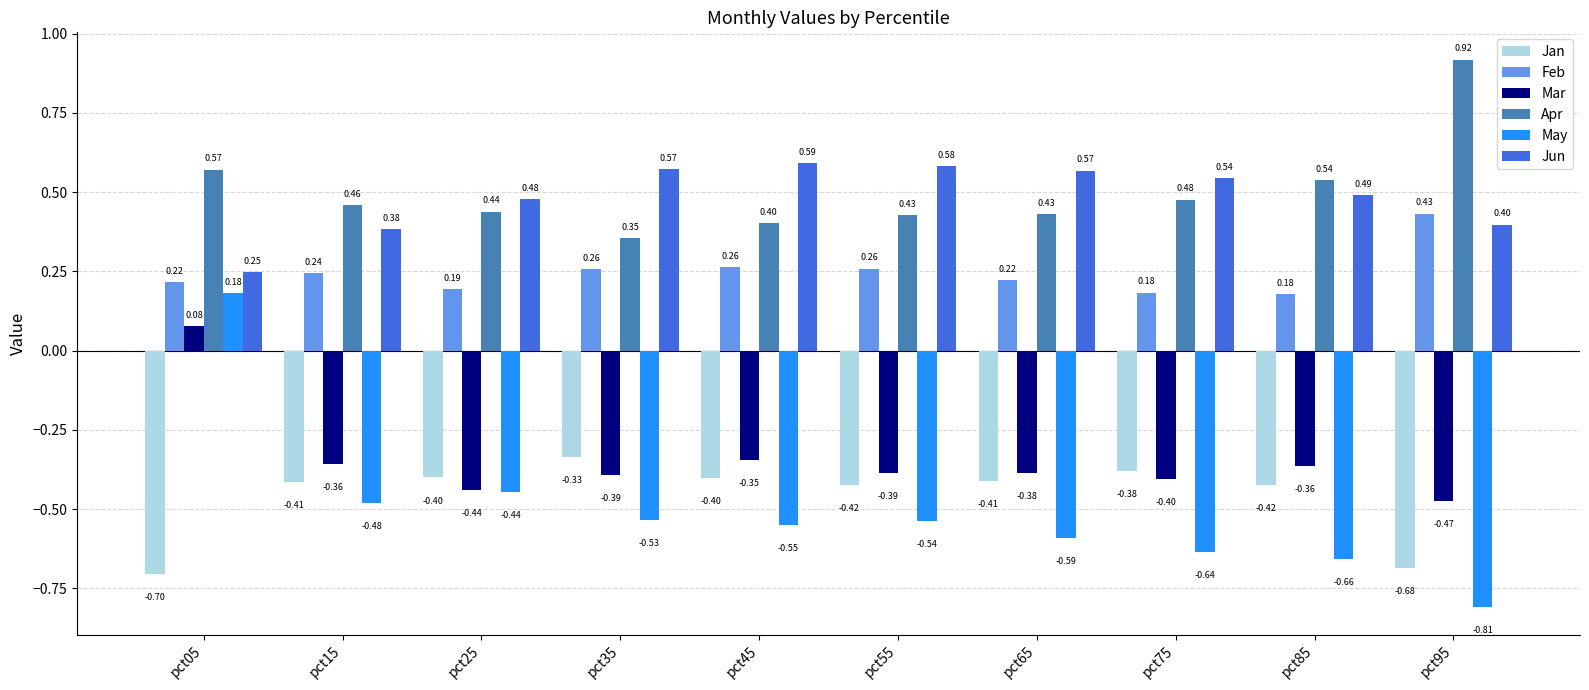

List the series in order of their peak value, lowest first.

Jan, Mar, May, Feb, Jun, Apr